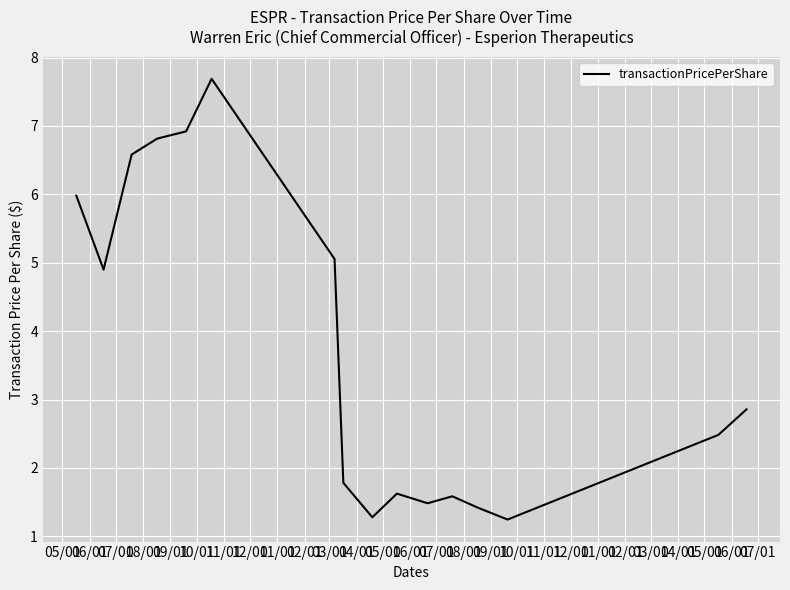

How many lines are shown in the chart?

1